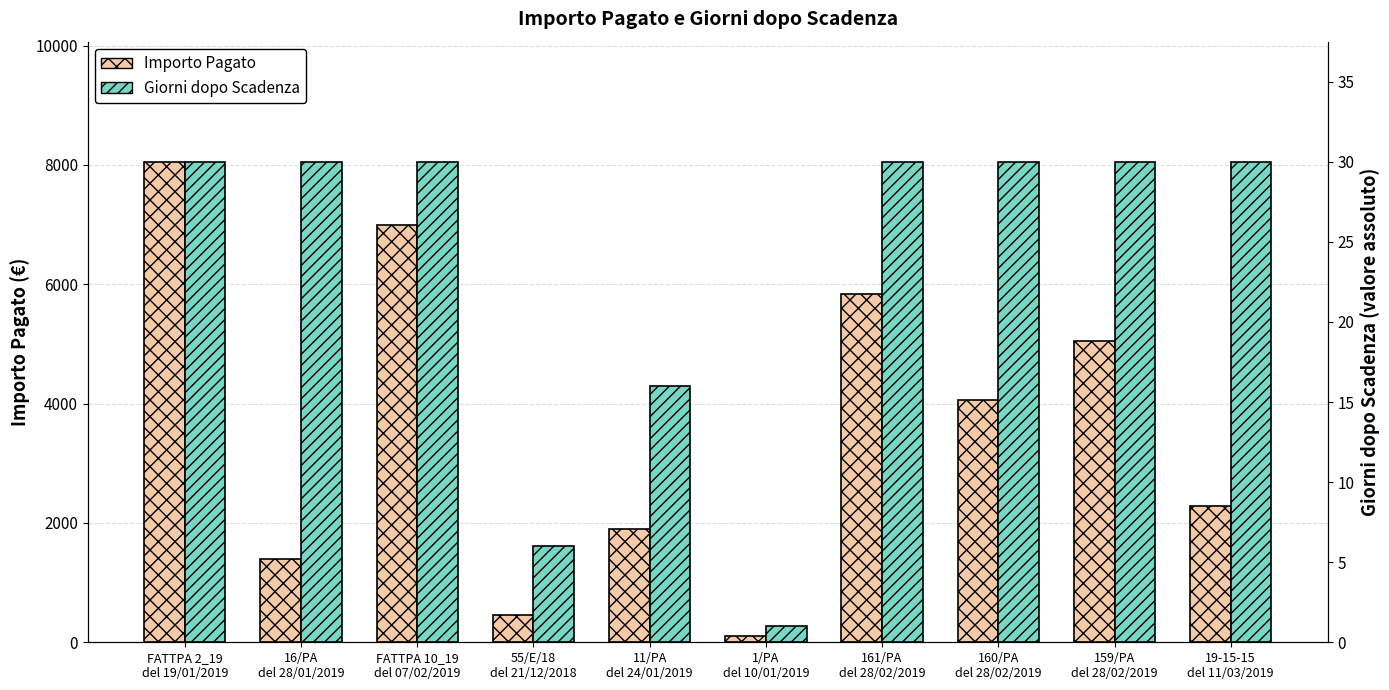

Reading left to right, extract all data points from this chart.

Importo Pagato: FATTPA 2_19
del 19/01/2019=8052.5	16/PA
del 28/01/2019=1400.0	FATTPA 10_19
del 07/02/2019=7000.0	55/E/18
del 21/12/2018=450.0	11/PA
del 24/01/2019=1900.0	1/PA
del 10/01/2019=100.0	161/PA
del 28/02/2019=5830.7	160/PA
del 28/02/2019=4059.6	159/PA
del 28/02/2019=5054.6	19-15-15
del 11/03/2019=2280.0
Giorni dopo Scadenza: FATTPA 2_19
del 19/01/2019=30.0	16/PA
del 28/01/2019=30.0	FATTPA 10_19
del 07/02/2019=30.0	55/E/18
del 21/12/2018=6.0	11/PA
del 24/01/2019=16.0	1/PA
del 10/01/2019=1.0	161/PA
del 28/02/2019=30.0	160/PA
del 28/02/2019=30.0	159/PA
del 28/02/2019=30.0	19-15-15
del 11/03/2019=30.0